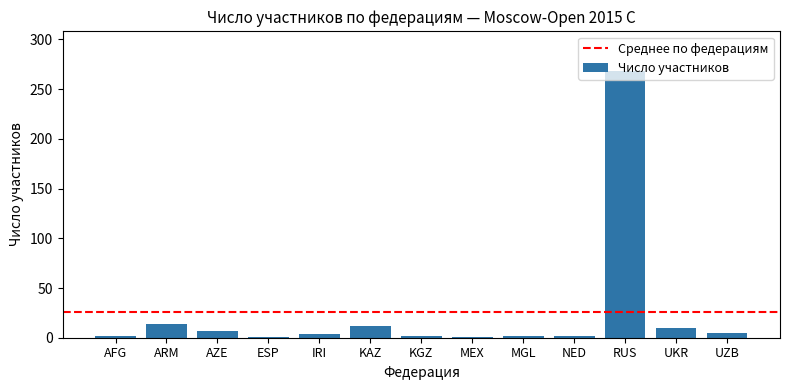

Read the value at UKR.

10